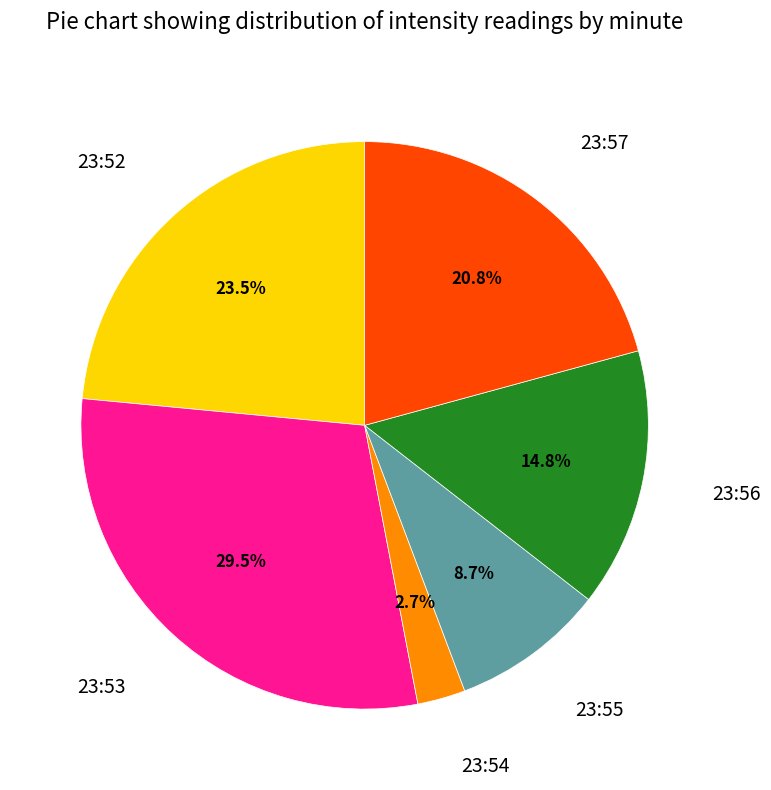

Does any single category account for the majority?

No